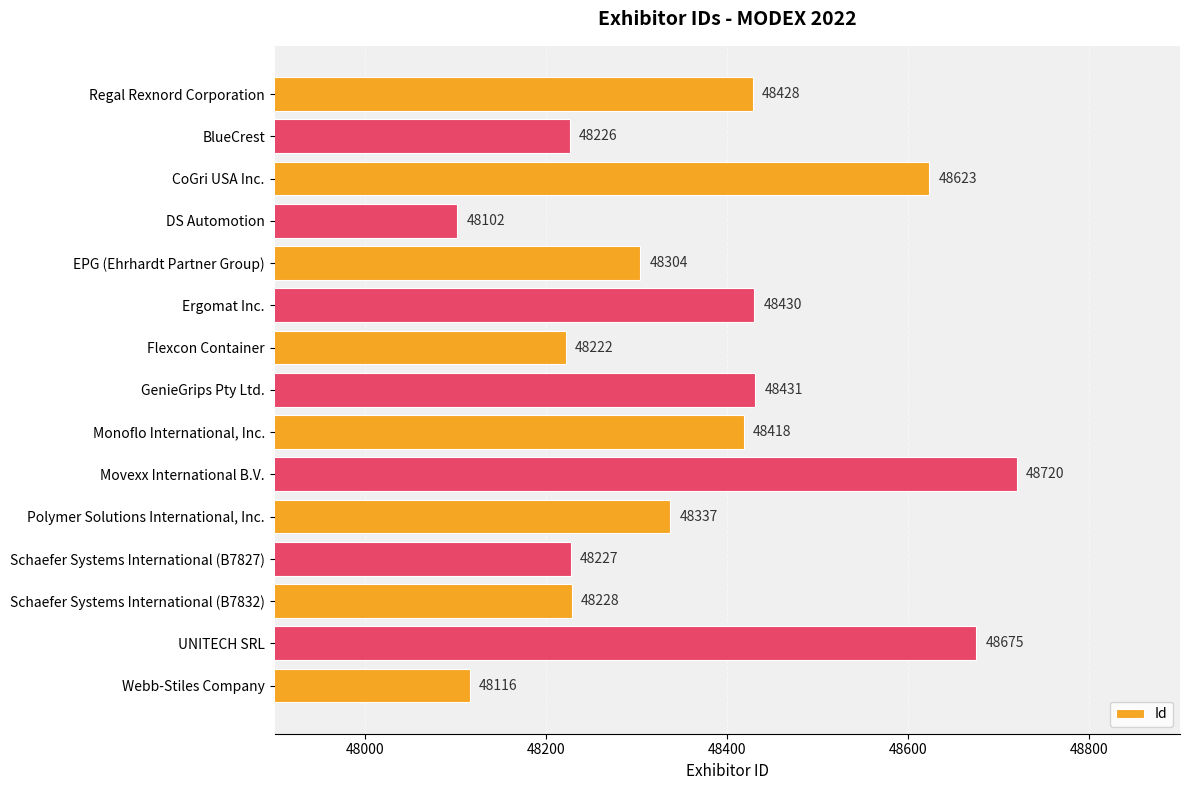

Rank the categories by value from highest to lowest.

Movexx International B.V., UNITECH SRL, CoGri USA Inc., GenieGrips Pty Ltd., Ergomat Inc., Regal Rexnord Corporation, Monoflo International, Inc., Polymer Solutions International, Inc., EPG (Ehrhardt Partner Group), Schaefer Systems International (B7832), Schaefer Systems International (B7827), BlueCrest, Flexcon Container, Webb-Stiles Company, DS Automotion